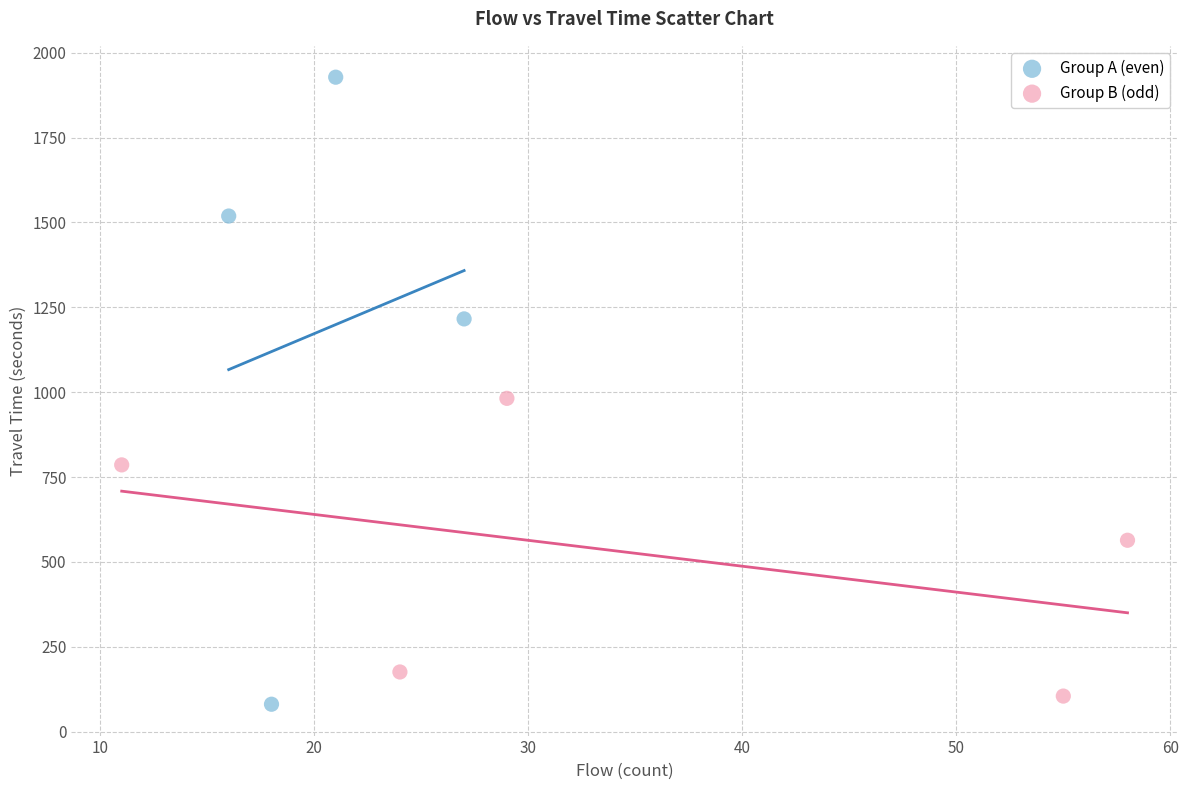

Which series reaches the maximum Y coordinate?

Group A (even)